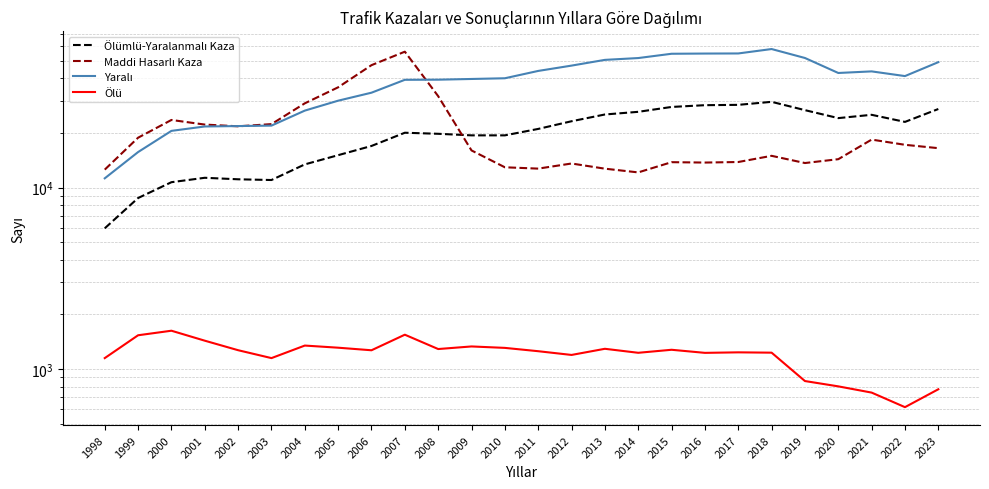

Does the chart have visible grid lines?

Yes